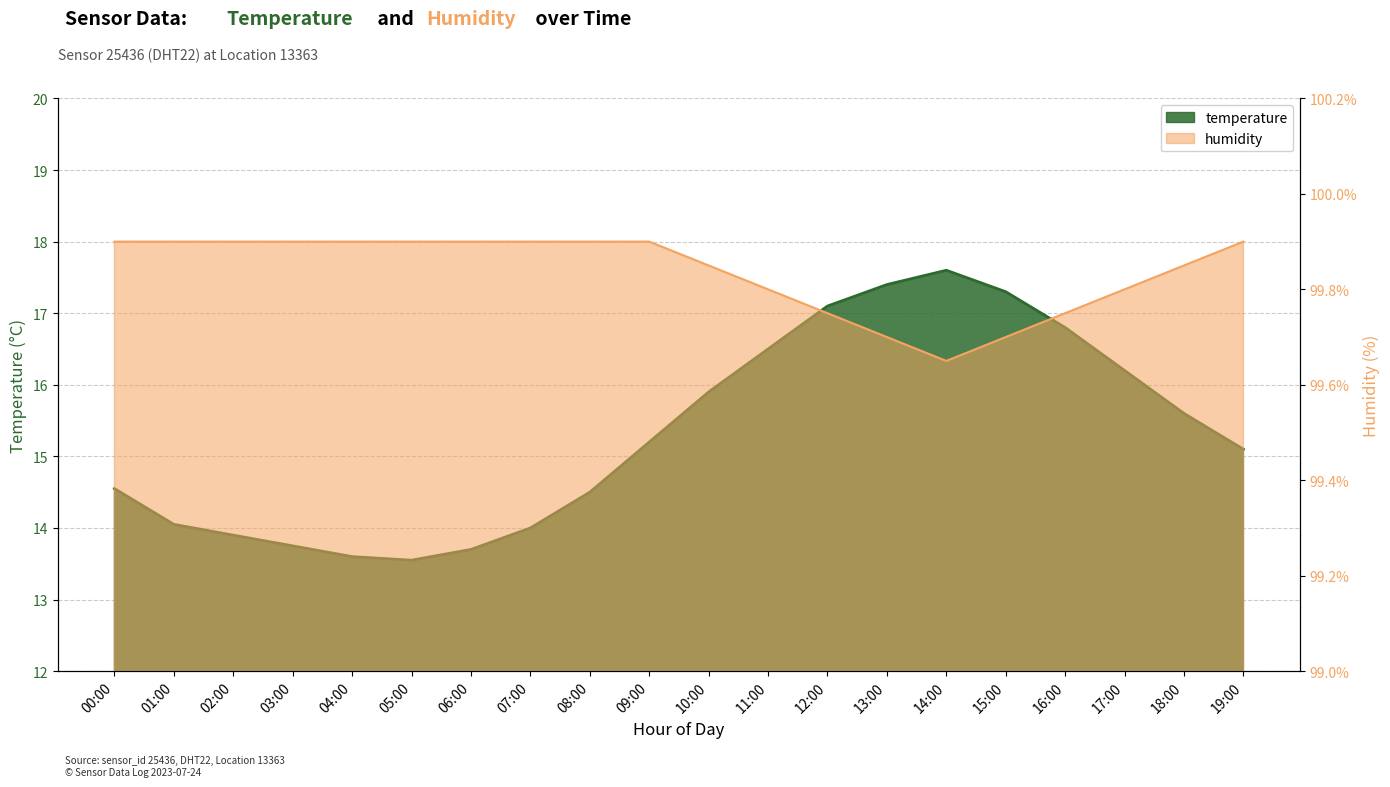

How many values in the temperature series exceed 15?

11